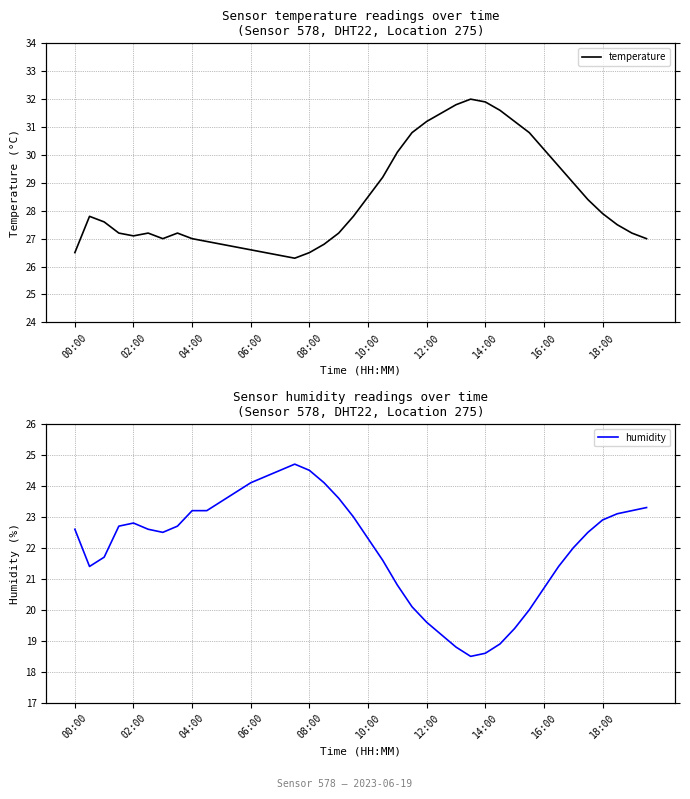

True or false: humidity and temperature cross at least once.

False